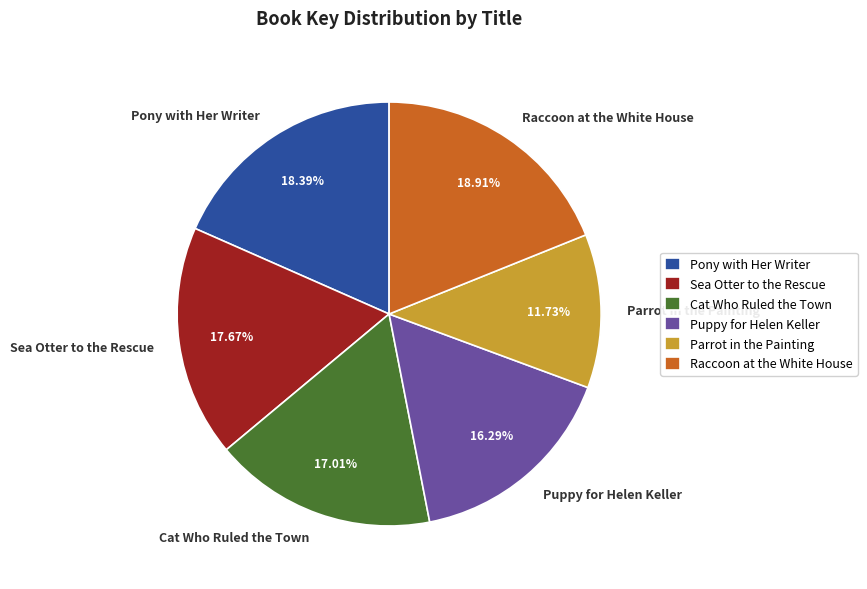

Which slice is the smallest?

Parrot in the Painting